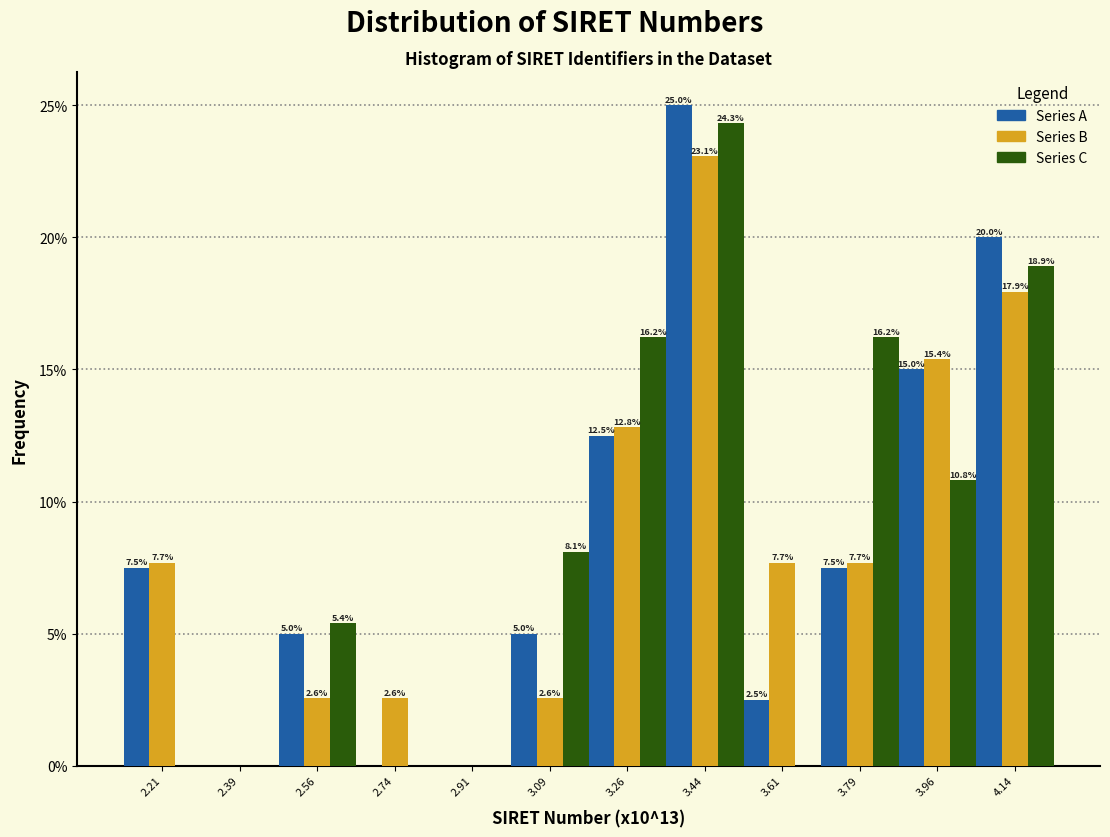

Reading right to left, extract all data points from this chart.

Series A: 4.14=20.0	3.96=15.0	3.79=7.5	3.61=2.5	3.44=25.0	3.26=12.5	3.09=5.0	2.91=0.0	2.74=0.0	2.56=5.0	2.39=0.0	2.21=7.5
Series B: 4.14=17.9	3.96=15.4	3.79=7.7	3.61=7.7	3.44=23.1	3.26=12.8	3.09=2.6	2.91=0.0	2.74=2.6	2.56=2.6	2.39=0.0	2.21=7.7
Series C: 4.14=18.9	3.96=10.8	3.79=16.2	3.61=0.0	3.44=24.3	3.26=16.2	3.09=8.1	2.91=0.0	2.74=0.0	2.56=5.4	2.39=0.0	2.21=0.0